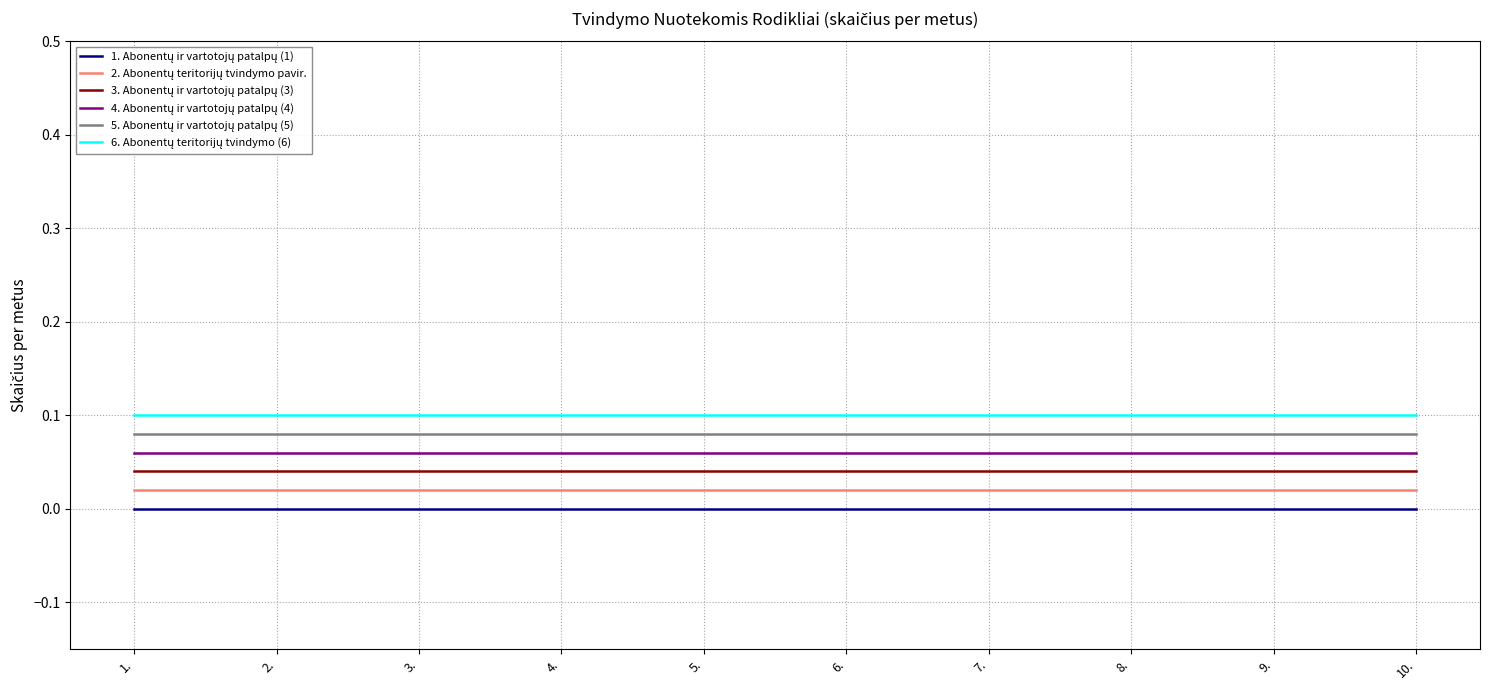

What is the total value across all series at 2.?

0.3